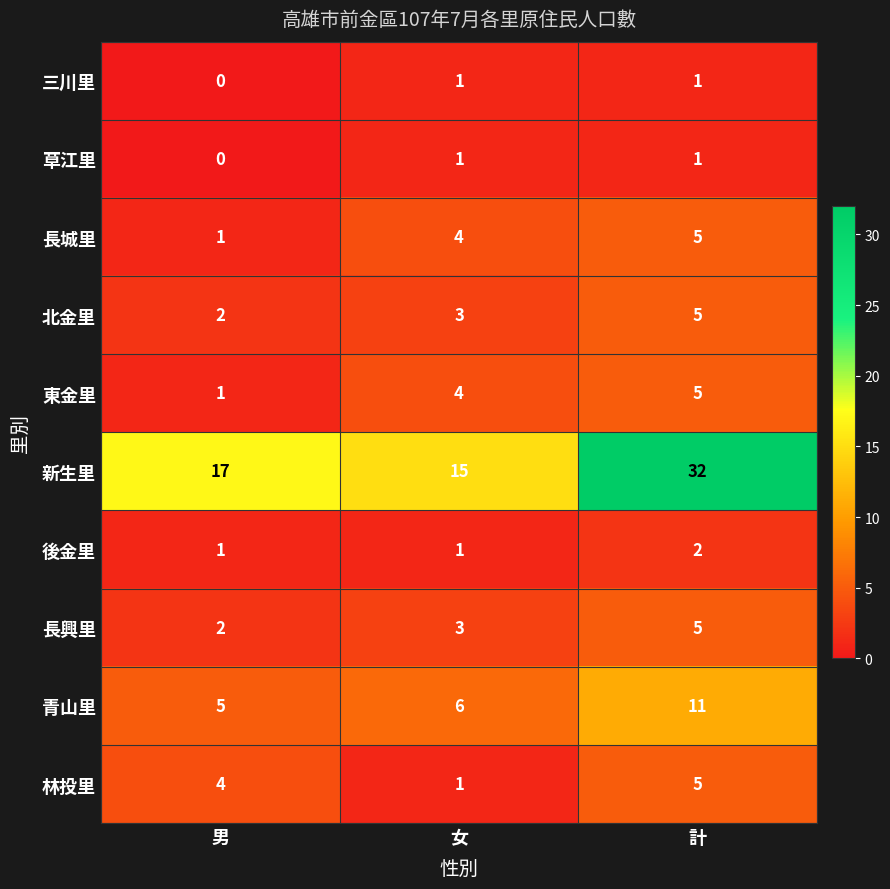

Which series has the largest range (max minus min)?

新生里